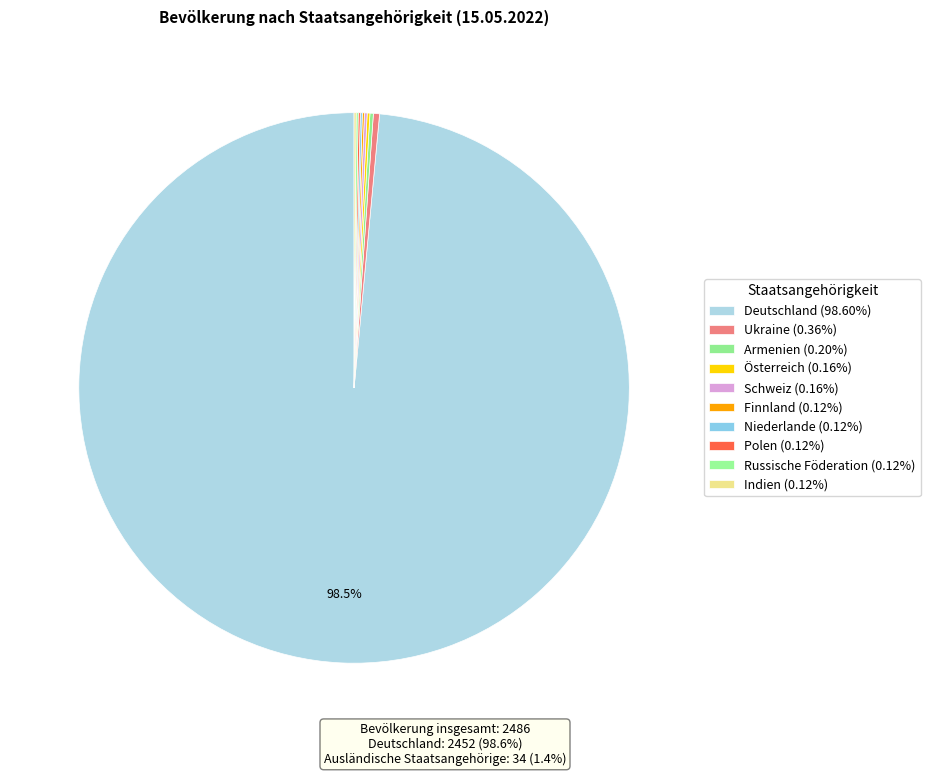

What is the largest slice in the pie chart?

Deutschland